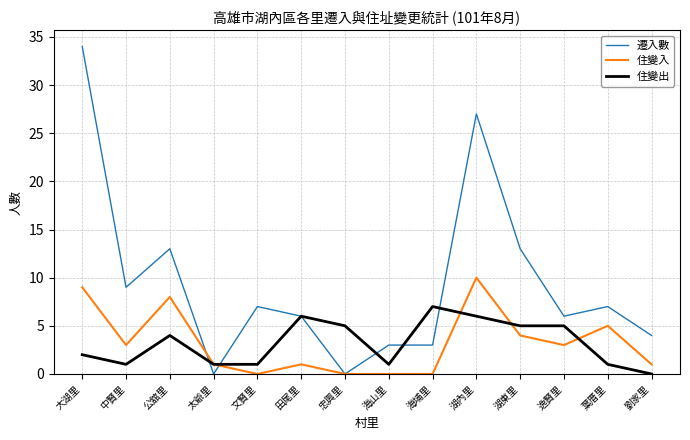

What value does the 住變出 series have at 湖內里?

6